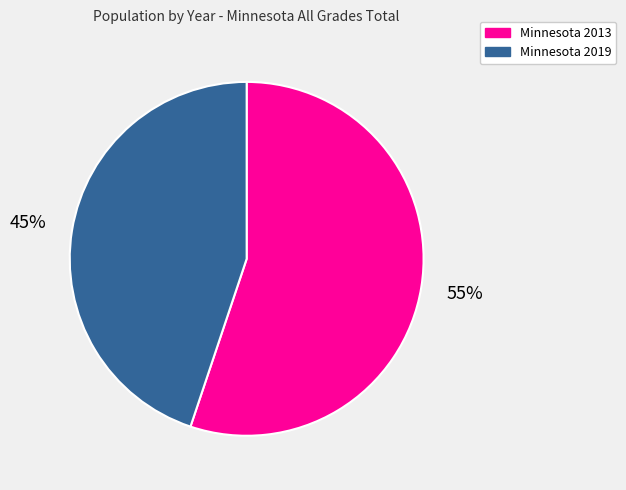

To the nearest percent, what is the difference between the largest and smallest slice percentages?

10%